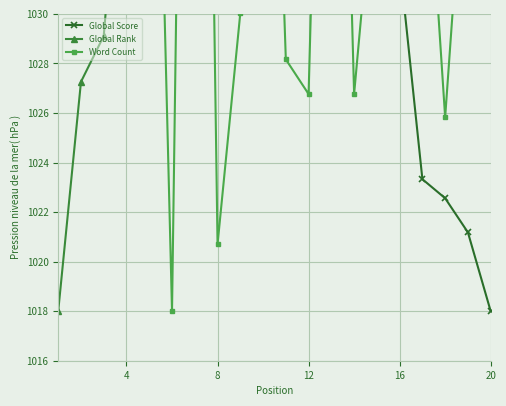

How many lines are shown in the chart?

3